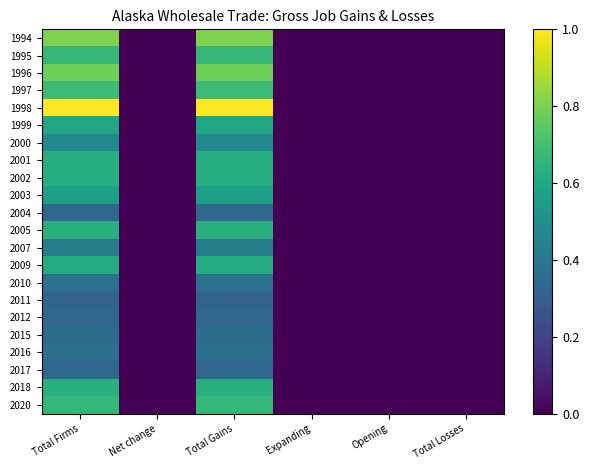

Reading left to right, list all the values displayed in this chart.

1994: Total Firms=0.8	Net change=0.0	Total Gains=0.8	Expanding=0.0	Opening=0.0	Total Losses=0.0
1995: Total Firms=0.7	Net change=0.0	Total Gains=0.7	Expanding=0.0	Opening=0.0	Total Losses=0.0
1996: Total Firms=0.8	Net change=0.0	Total Gains=0.8	Expanding=0.0	Opening=0.0	Total Losses=0.0
1997: Total Firms=0.7	Net change=0.0	Total Gains=0.7	Expanding=0.0	Opening=0.0	Total Losses=0.0
1998: Total Firms=1.0	Net change=0.0	Total Gains=1.0	Expanding=0.0	Opening=0.0	Total Losses=0.0
1999: Total Firms=0.6	Net change=0.0	Total Gains=0.6	Expanding=0.0	Opening=0.0	Total Losses=0.0
2000: Total Firms=0.5	Net change=0.0	Total Gains=0.5	Expanding=0.0	Opening=0.0	Total Losses=0.0
2001: Total Firms=0.6	Net change=0.0	Total Gains=0.6	Expanding=0.0	Opening=0.0	Total Losses=0.0
2002: Total Firms=0.6	Net change=0.0	Total Gains=0.6	Expanding=0.0	Opening=0.0	Total Losses=0.0
2003: Total Firms=0.6	Net change=0.0	Total Gains=0.6	Expanding=0.0	Opening=0.0	Total Losses=0.0
2004: Total Firms=0.3	Net change=0.0	Total Gains=0.3	Expanding=0.0	Opening=0.0	Total Losses=0.0
2005: Total Firms=0.6	Net change=0.0	Total Gains=0.6	Expanding=0.0	Opening=0.0	Total Losses=0.0
2007: Total Firms=0.4	Net change=0.0	Total Gains=0.4	Expanding=0.0	Opening=0.0	Total Losses=0.0
2009: Total Firms=0.6	Net change=0.0	Total Gains=0.6	Expanding=0.0	Opening=0.0	Total Losses=0.0
2010: Total Firms=0.4	Net change=0.0	Total Gains=0.4	Expanding=0.0	Opening=0.0	Total Losses=0.0
2011: Total Firms=0.3	Net change=0.0	Total Gains=0.3	Expanding=0.0	Opening=0.0	Total Losses=0.0
2012: Total Firms=0.3	Net change=0.0	Total Gains=0.3	Expanding=0.0	Opening=0.0	Total Losses=0.0
2015: Total Firms=0.4	Net change=0.0	Total Gains=0.4	Expanding=0.0	Opening=0.0	Total Losses=0.0
2016: Total Firms=0.4	Net change=0.0	Total Gains=0.4	Expanding=0.0	Opening=0.0	Total Losses=0.0
2017: Total Firms=0.3	Net change=0.0	Total Gains=0.3	Expanding=0.0	Opening=0.0	Total Losses=0.0
2018: Total Firms=0.6	Net change=0.0	Total Gains=0.6	Expanding=0.0	Opening=0.0	Total Losses=0.0
2020: Total Firms=0.7	Net change=0.0	Total Gains=0.7	Expanding=0.0	Opening=0.0	Total Losses=0.0